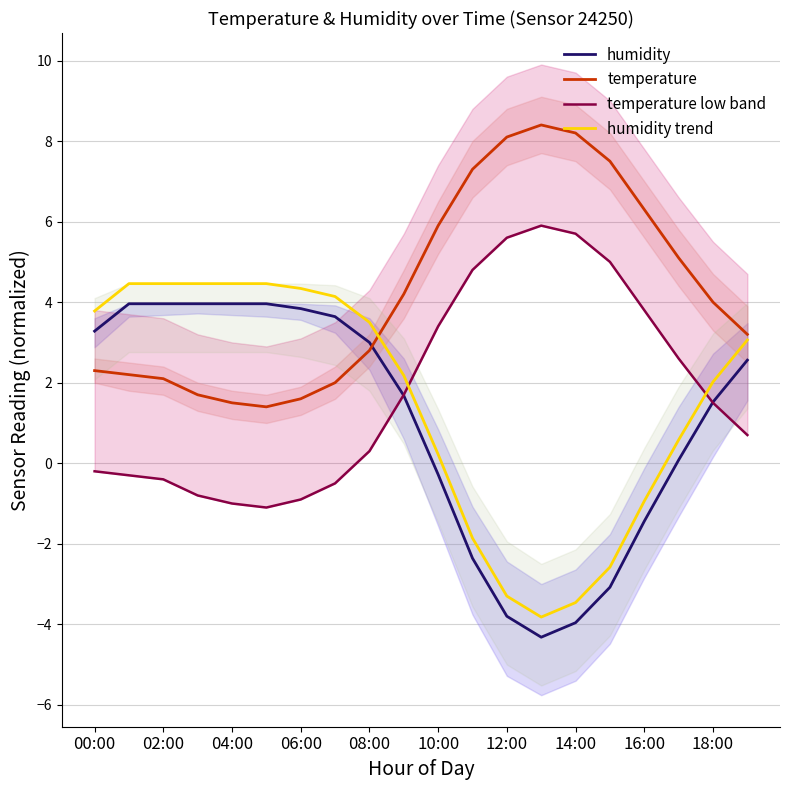

True or false: temperature has a value of 0.9 at 00:00.

False